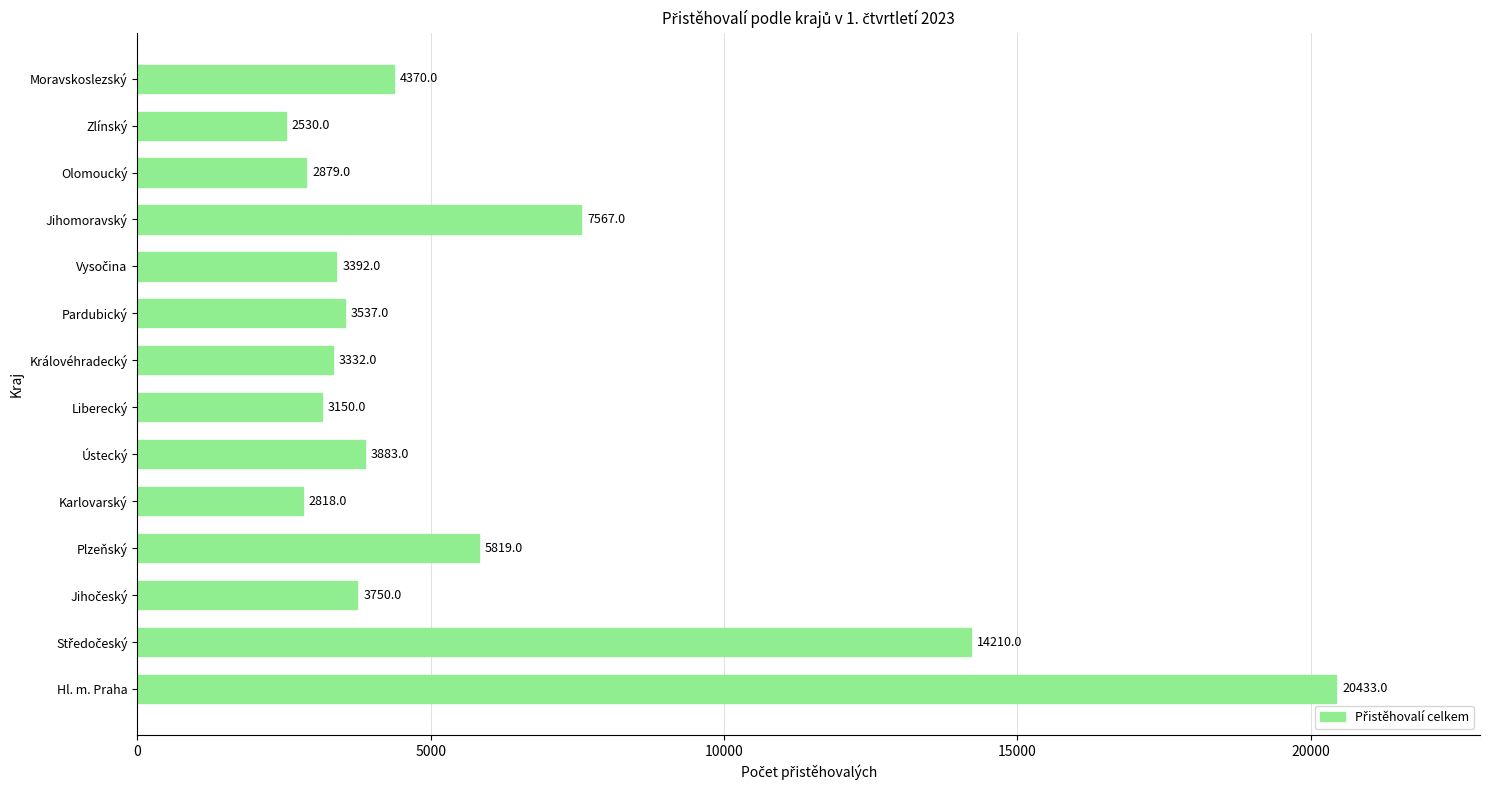

Count the number of categories in the chart.

14